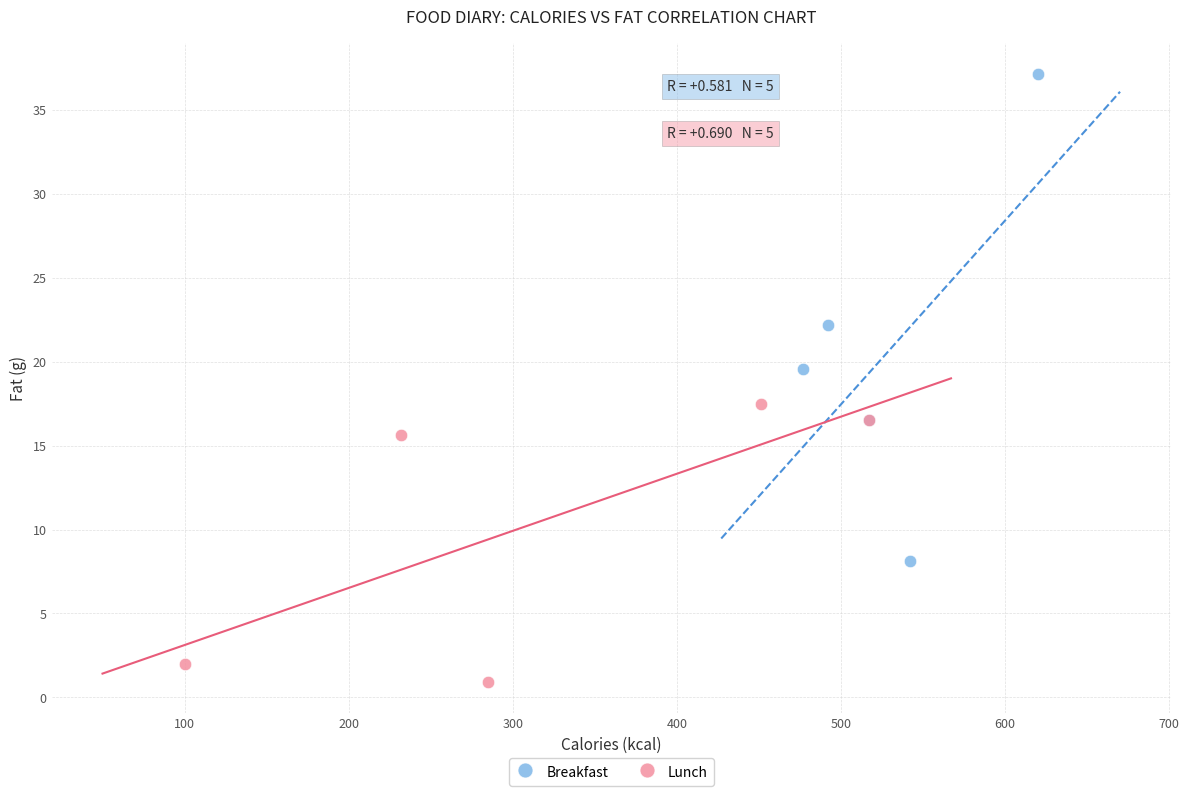

Which series reaches the maximum Y coordinate?

Breakfast